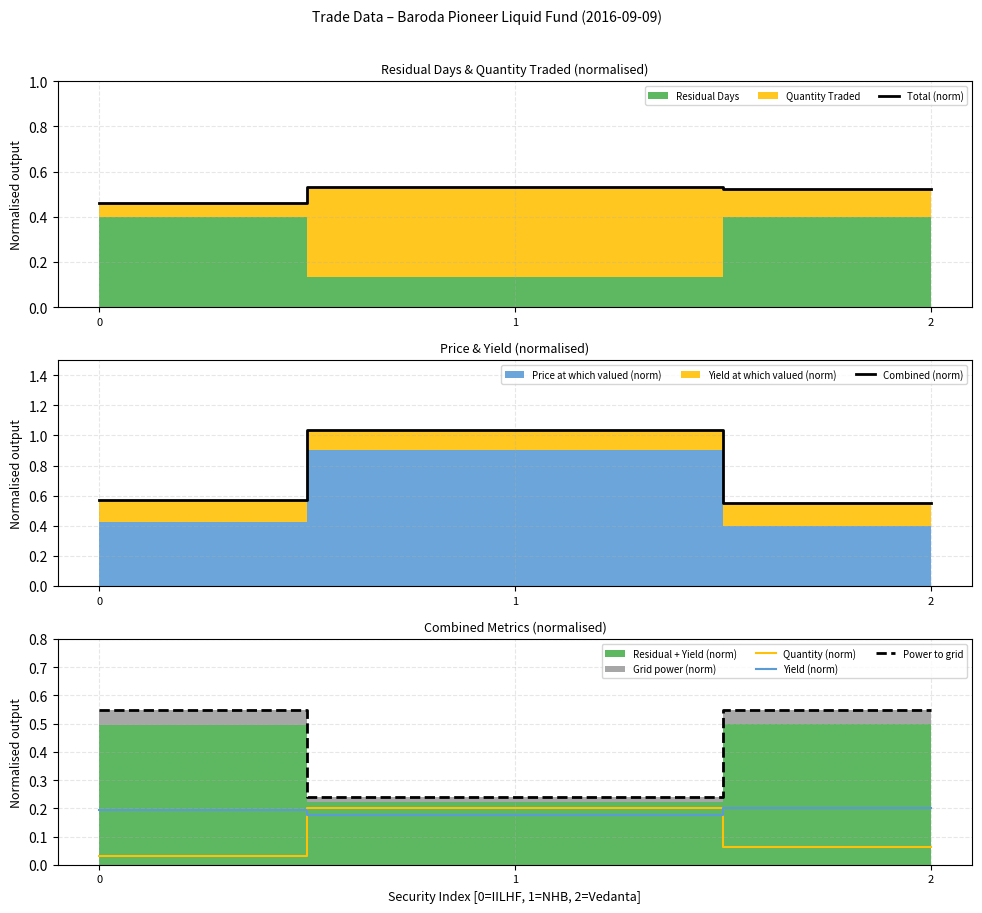

Reading right to left, list all the values displayed in this chart.

Total (norm): 0.5	0.5	0.5
Combined (norm): 0.6	1.0	0.6
Quantity (norm): 0.1	0.2	0.0
Yield (norm): 0.2	0.2	0.2
Power to grid: 0.6	0.2	0.5